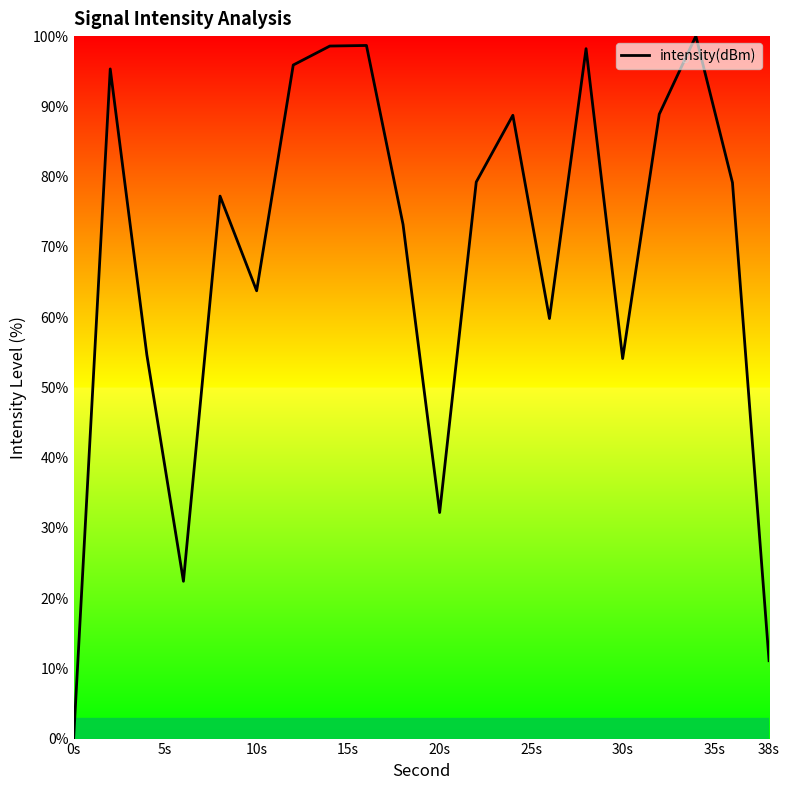

What is the difference between the maximum and minimum values?

100.0